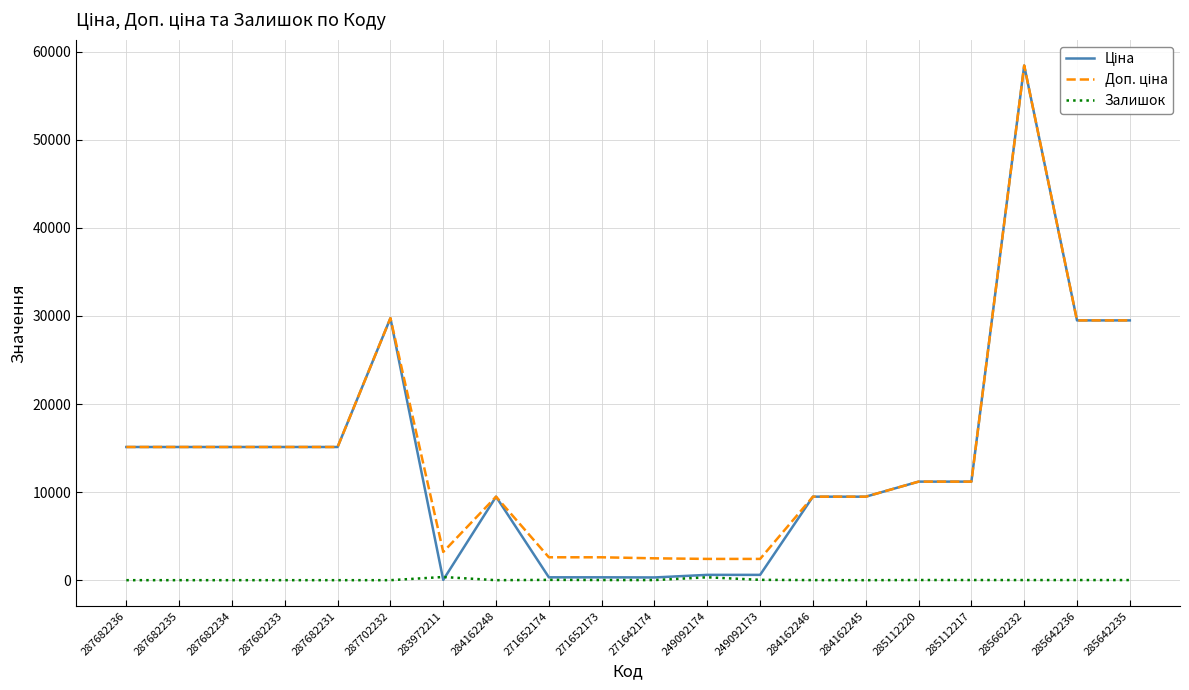

Which label corresponds to the largest value in the chart?

285662232